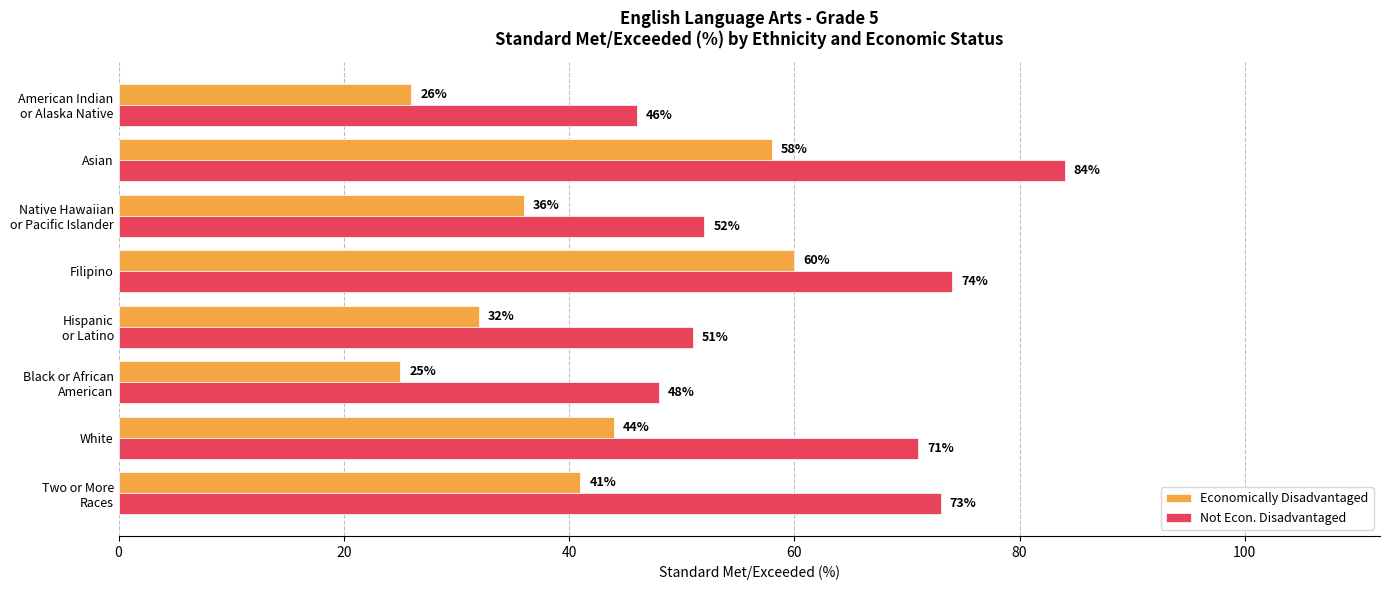

What is the difference between the maximum and minimum values in the Not Econ. Disadvantaged series?

38